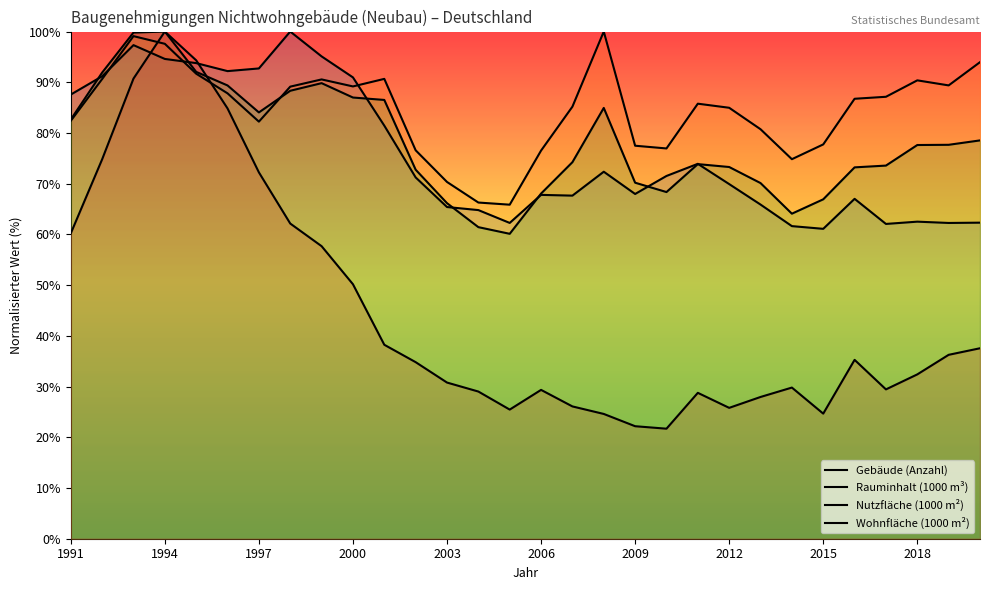

Which series changed the most between 2009 and 17?

Wohnfläche (1000 m²)